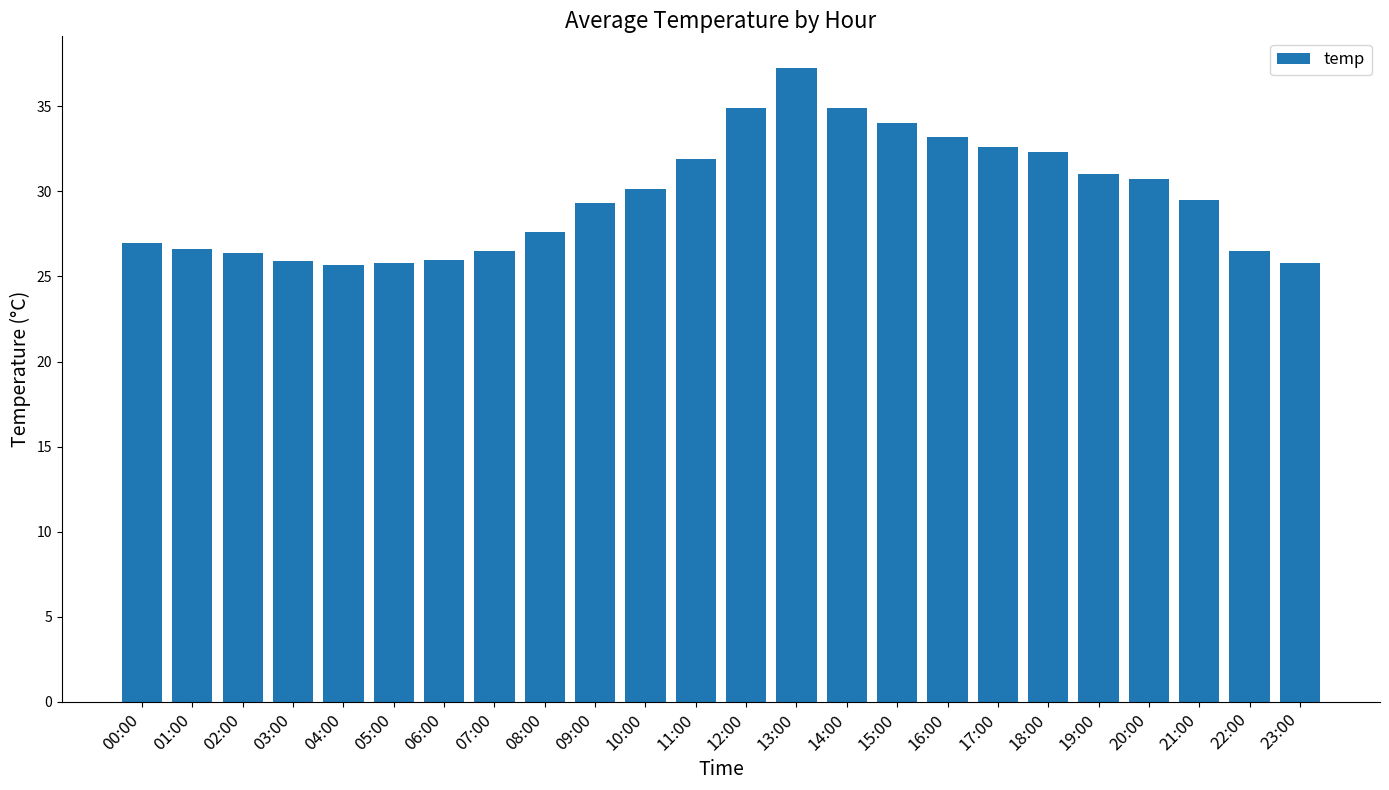

True or false: the data shows 32.6 at 17:00.

True